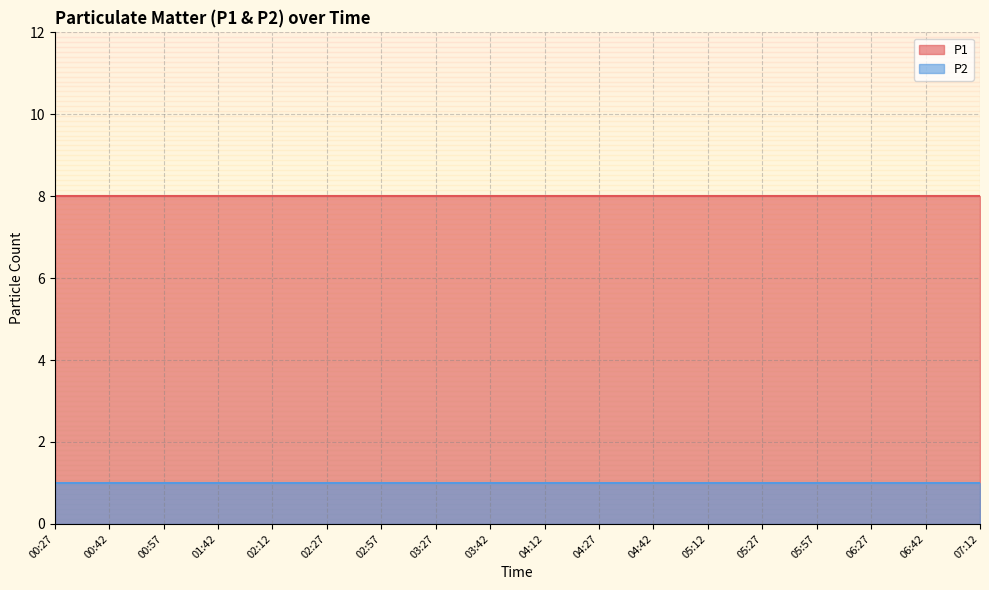

Which series has the widest spread of values?

P1